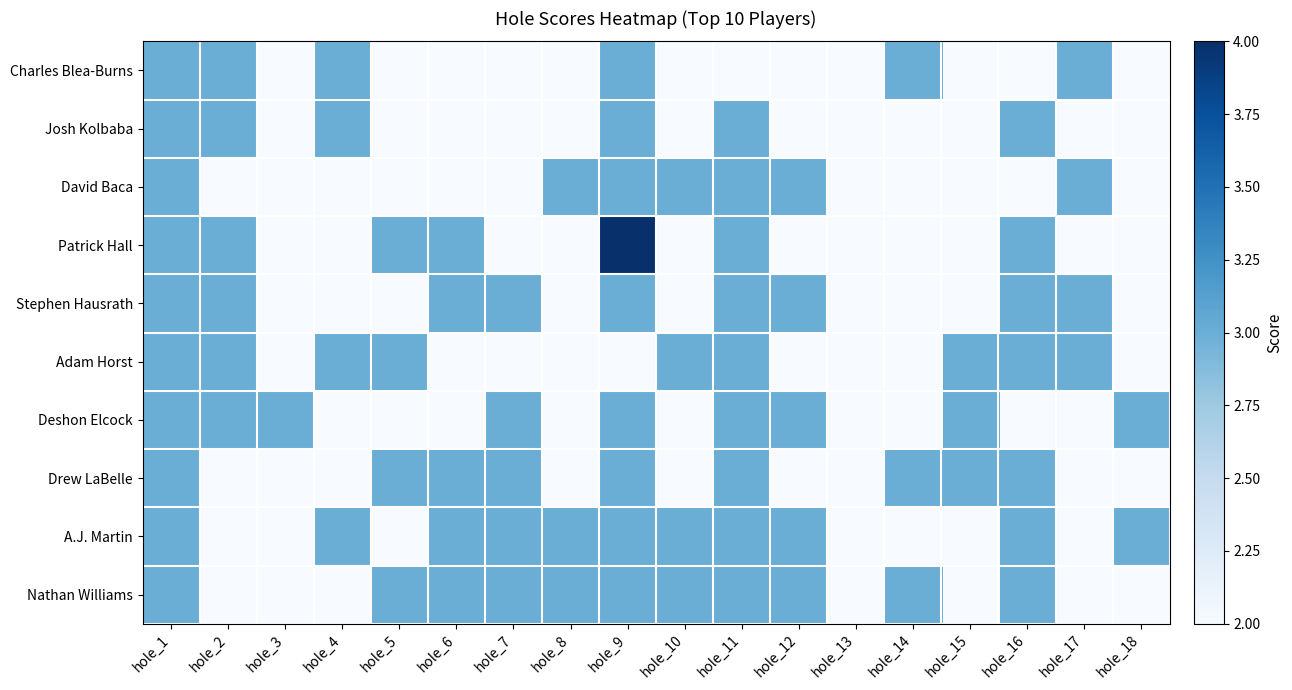

Which series has the widest spread of values?

Patrick Hall